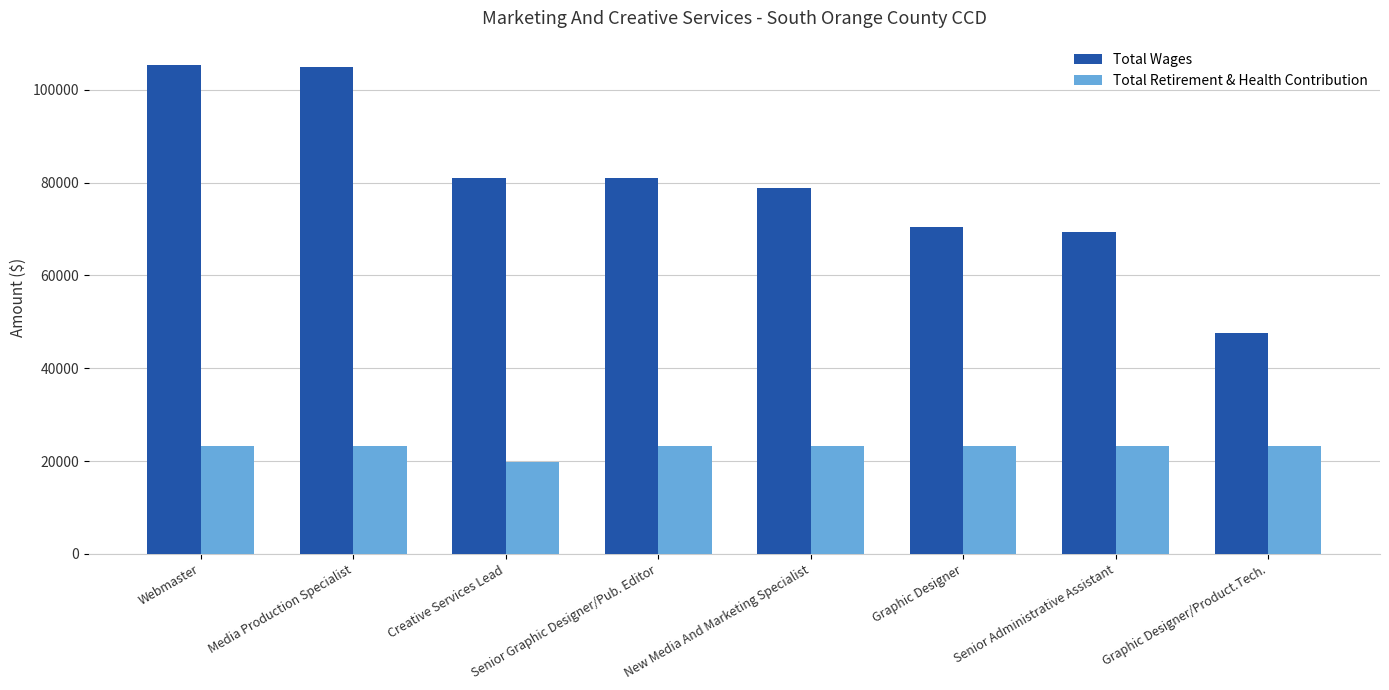

Rank the series by their average value, from highest to lowest.

Total Wages, Total Retirement & Health Contribution